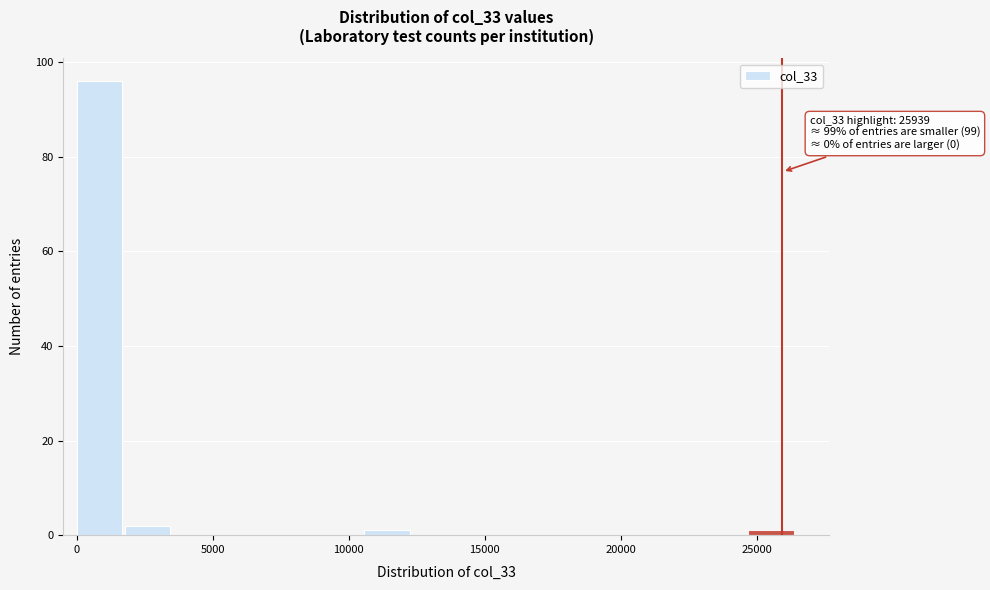

Read against the x-axis, roughly where is the centre of the tallest bar?

1000